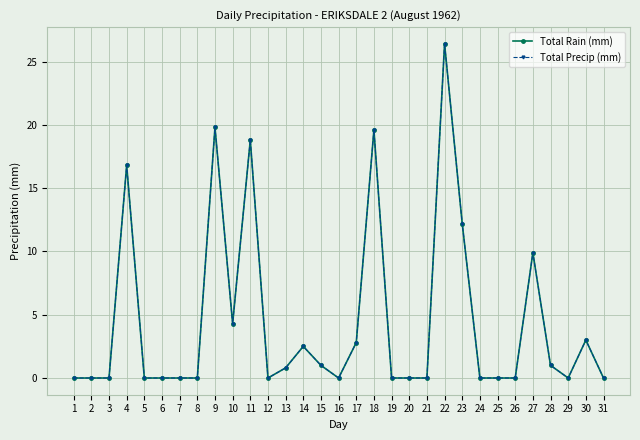

Is the value of Total Rain (mm) at 31 greater than the value of Total Precip (mm) at 21?

No